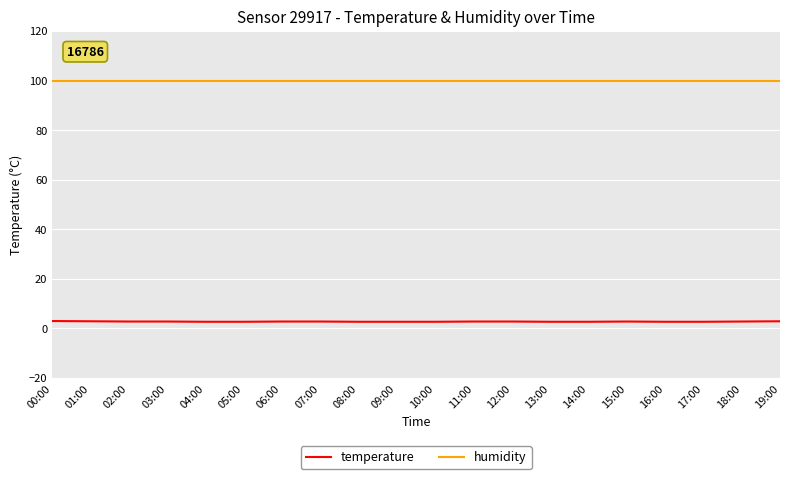

True or false: temperature and humidity intersect in this chart.

False